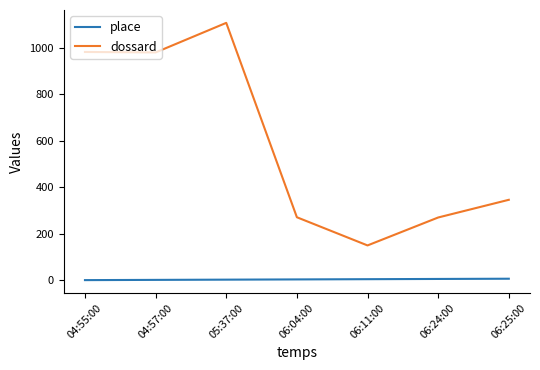

Which label corresponds to the largest value in the chart?

05:37:00